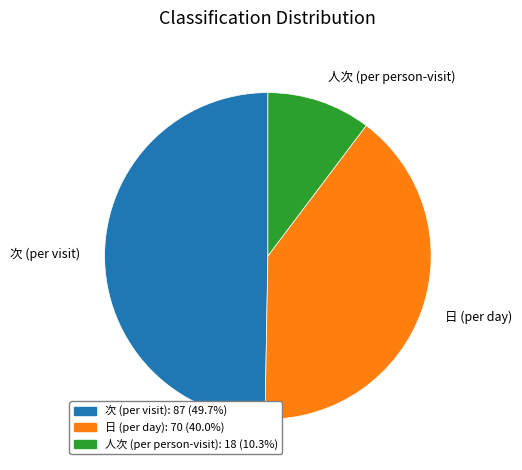

Do 人次 (per person-visit) and 日 (per day) together represent more than half of the pie?

Yes